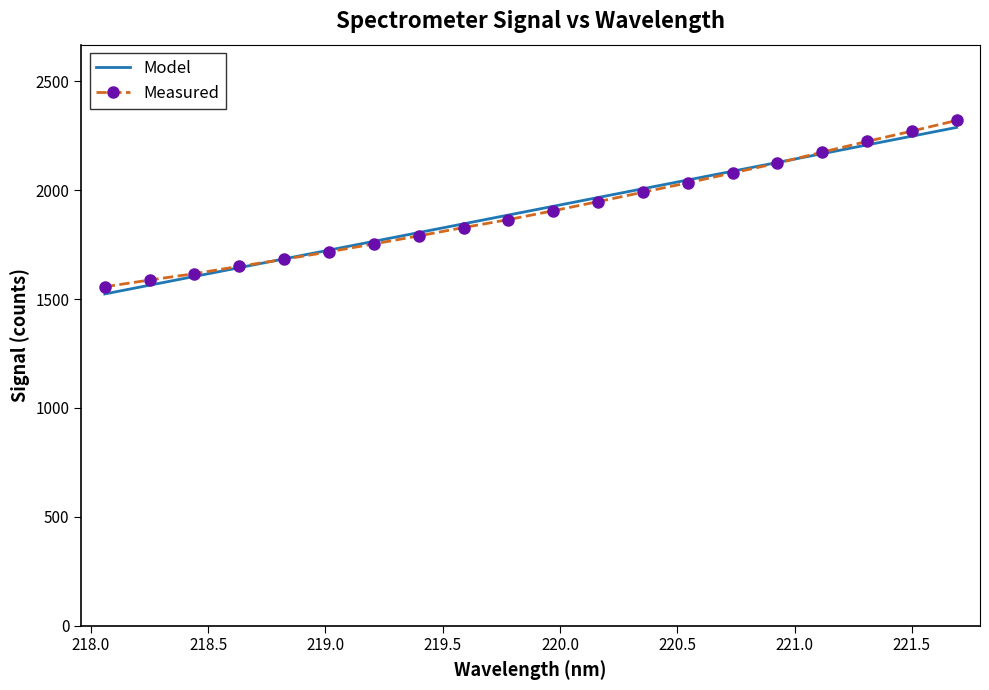

What is the maximum value for Model?

2288.2